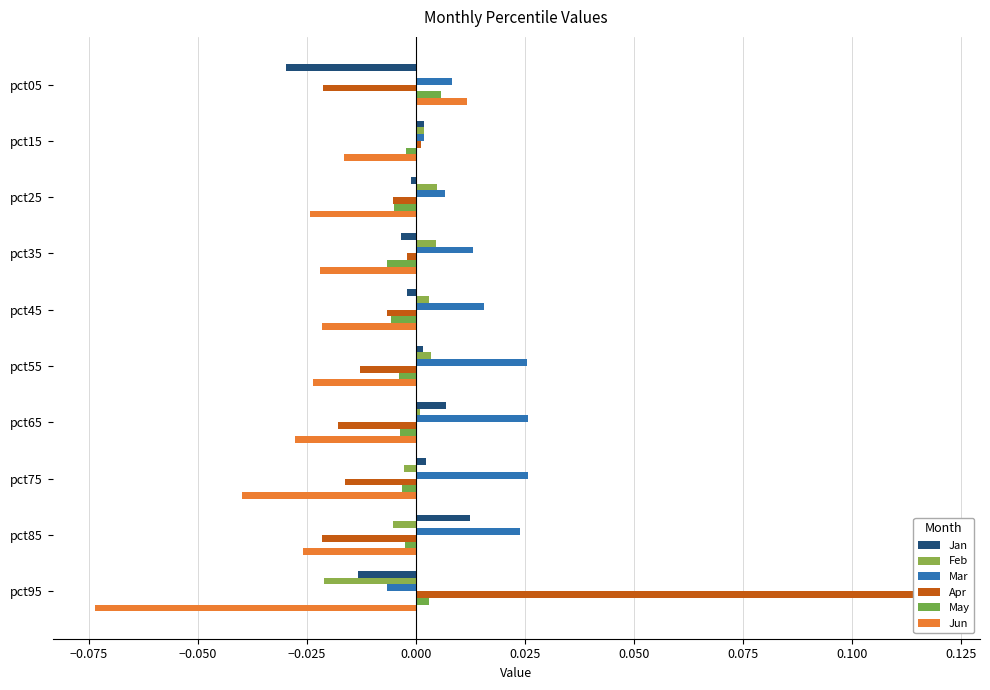

How many values in May are below zero?

8